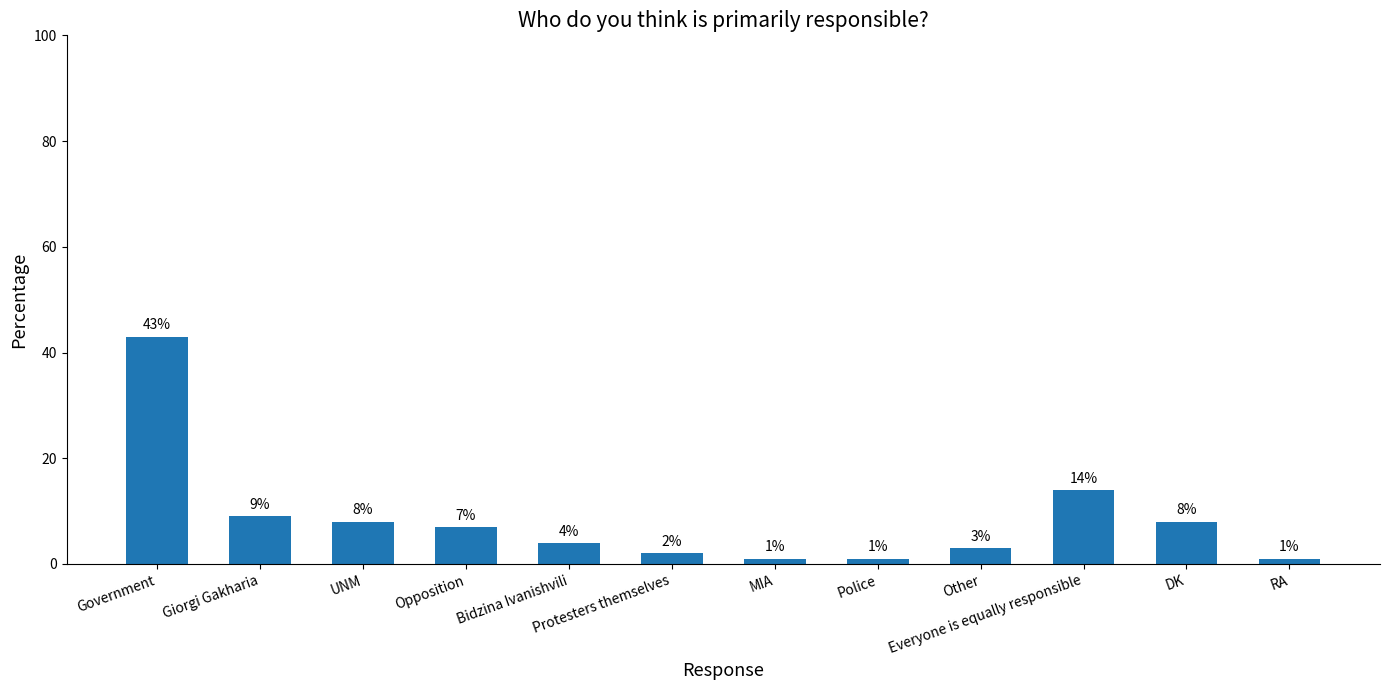

At which label is the value closest to 22?

Everyone is equally responsible